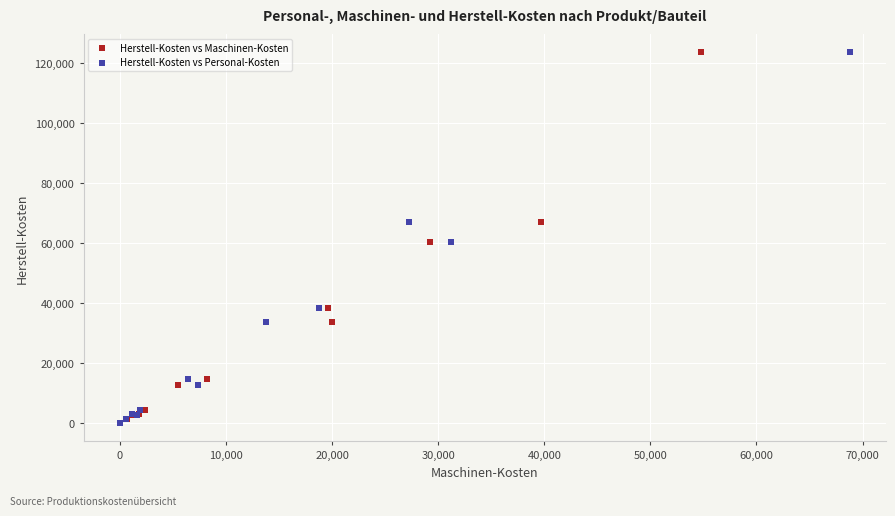

What are all the series names shown in the legend?

Herstell-Kosten vs Maschinen-Kosten, Herstell-Kosten vs Personal-Kosten